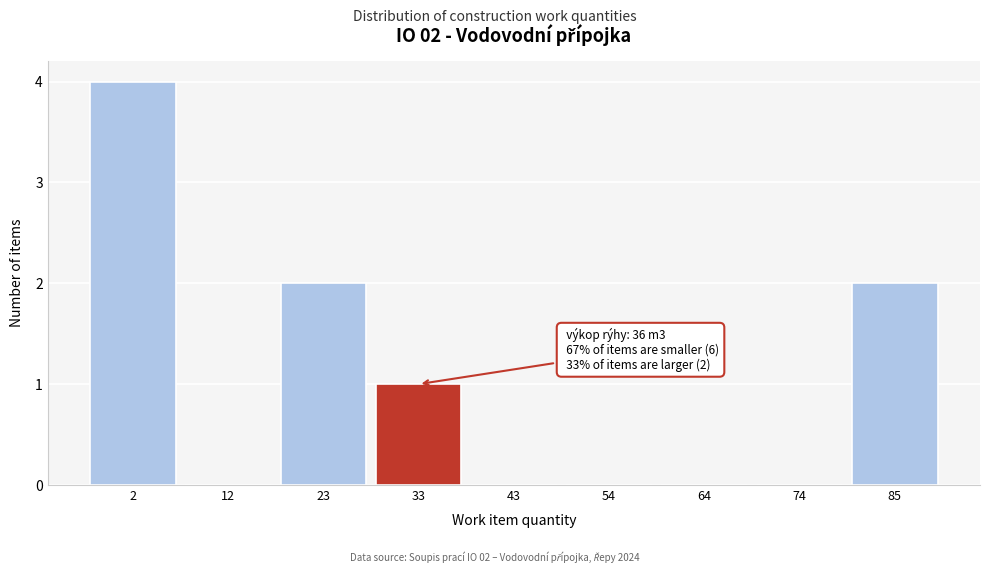

Reading left to right, what are all the values shown in this chart?

2=4	12=0	23=2	33=1	43=0	54=0	64=0	74=0	85=2